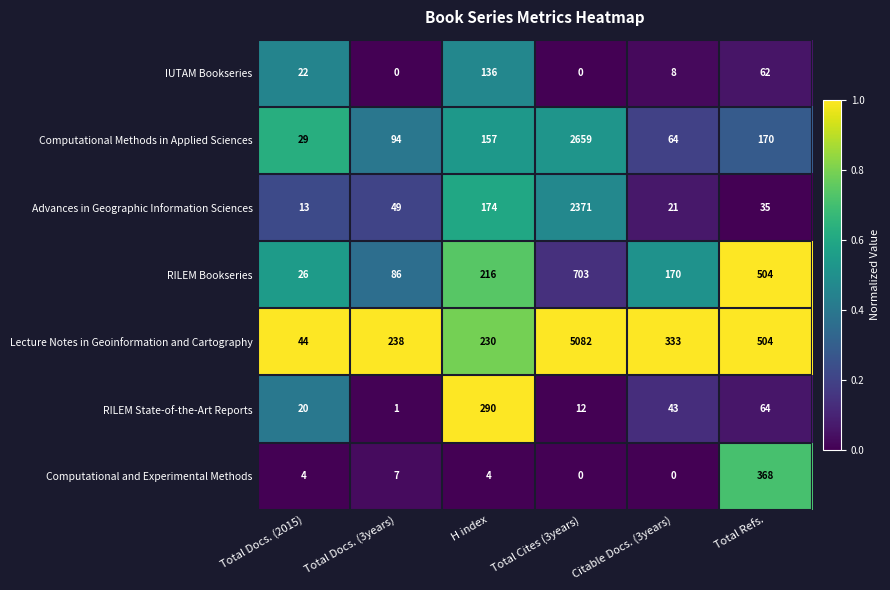

What is the average value of the IUTAM Bookseries series?

38